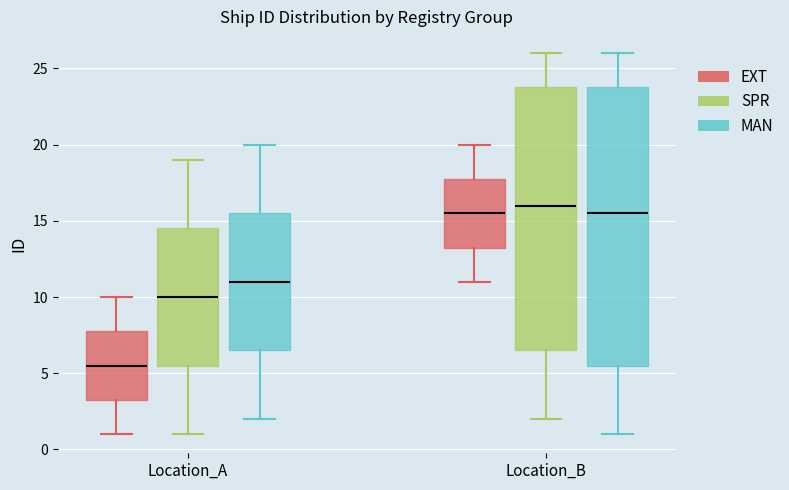

Which box's median line is the highest?

Location_B (SPR)